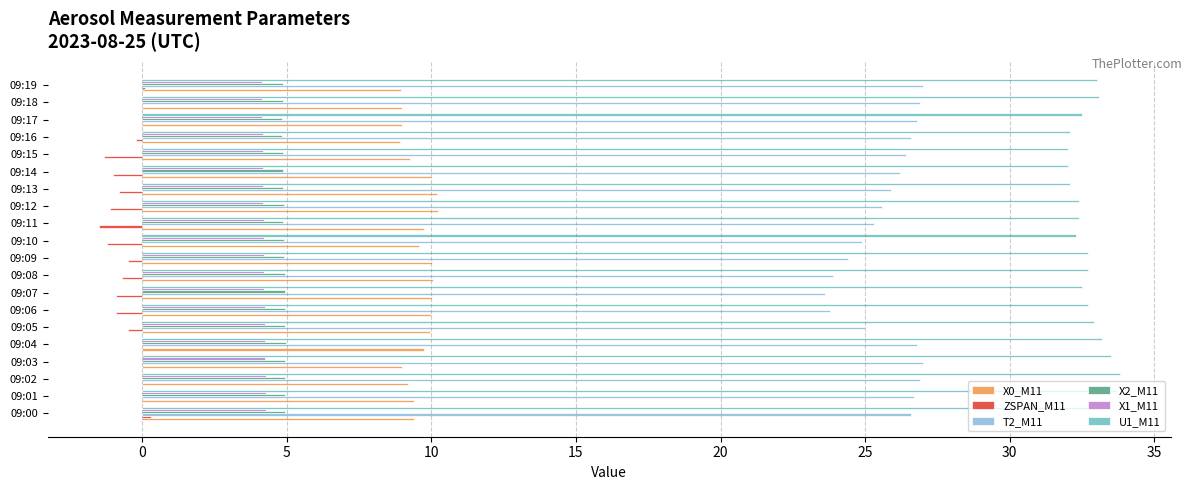

How many series are shown in this chart?

6